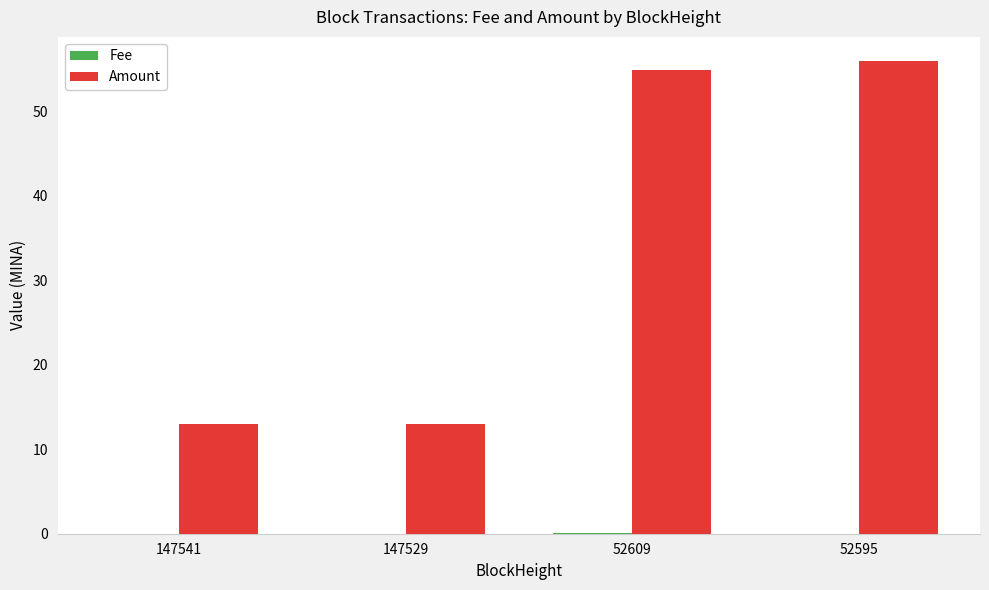

How many groups of bars are there?

4